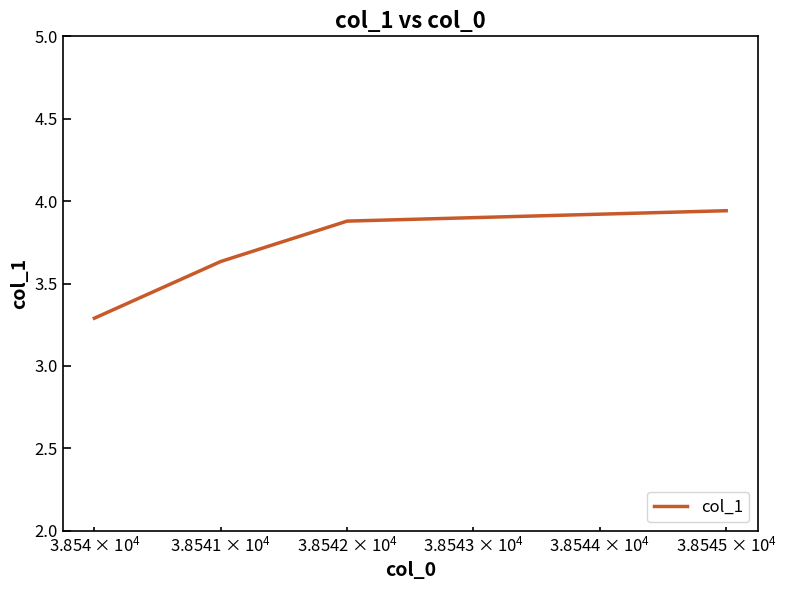

What is the difference between the maximum and minimum values?

0.7